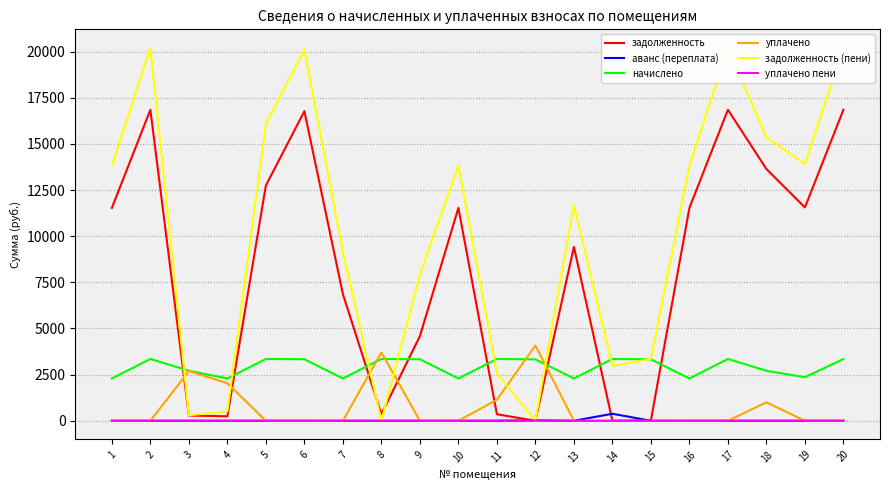

True or false: задолженность has more than 2 interior local peaks.

True